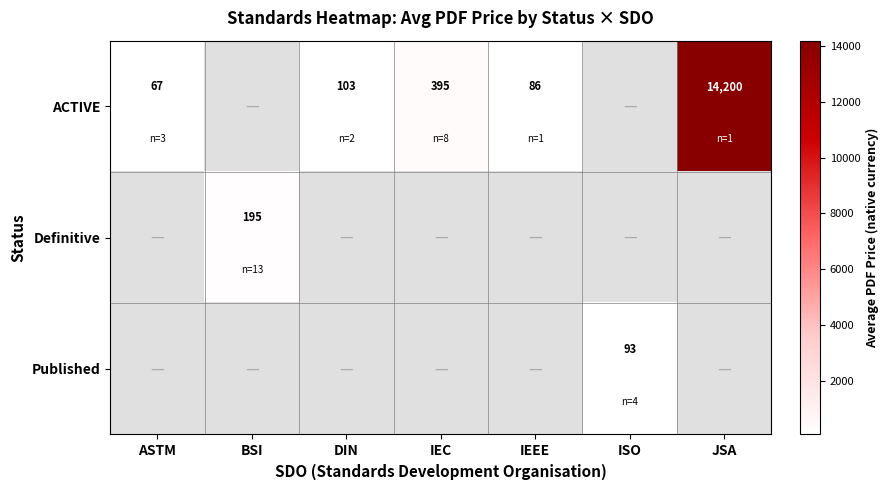

Is it true that Definitive equals 195 at BSI?

True